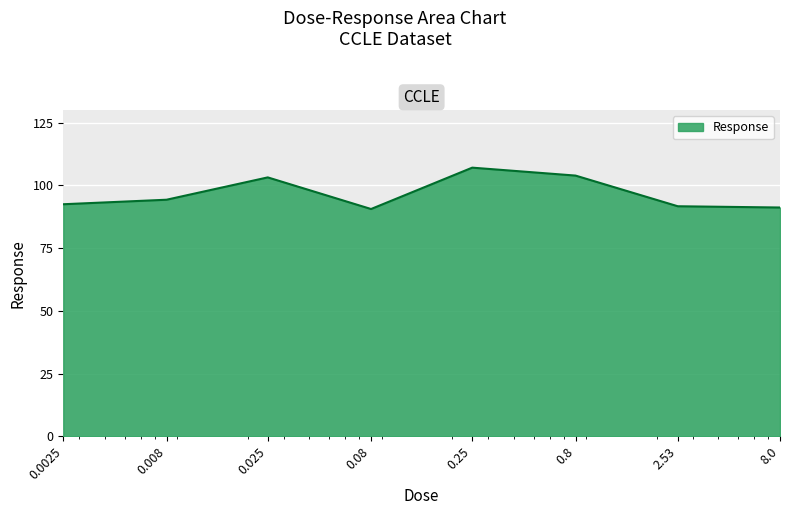

What is the sum of all values?

774.5